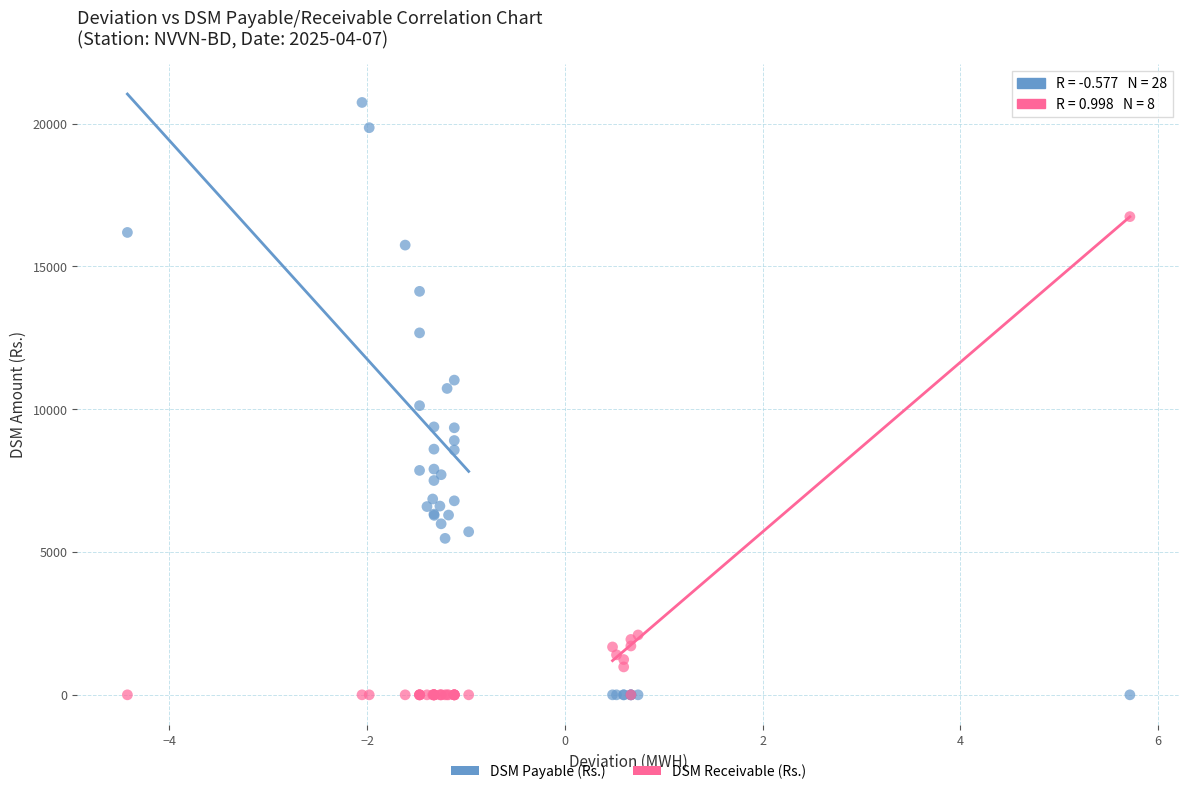

Which series has the widest spread of Y values?

DSM Payable (Rs.)